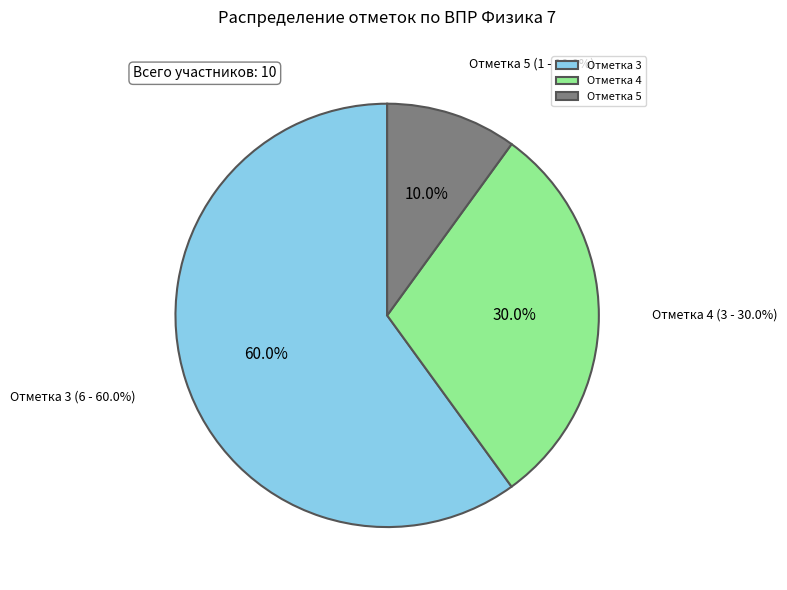

Count the number of slices in the pie.

3